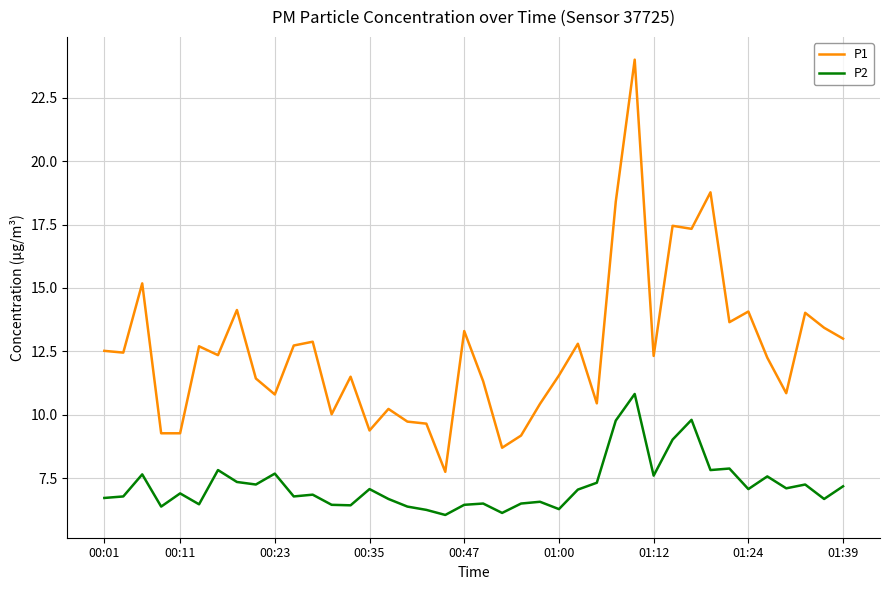

What is the difference between the second highest and minimum values in the P1 series?

11.0